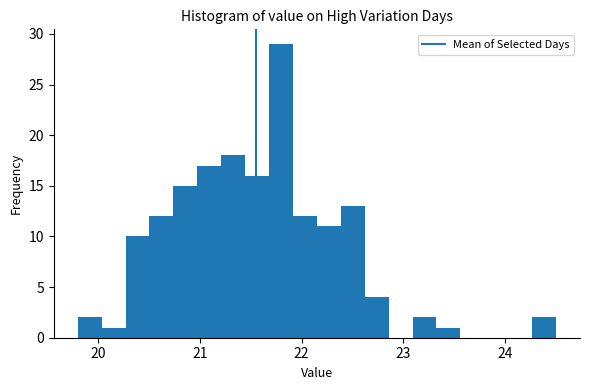

Around what value on the x-axis is the tallest bar? Give the approximate position of its centre, as read against the axis.

21.8